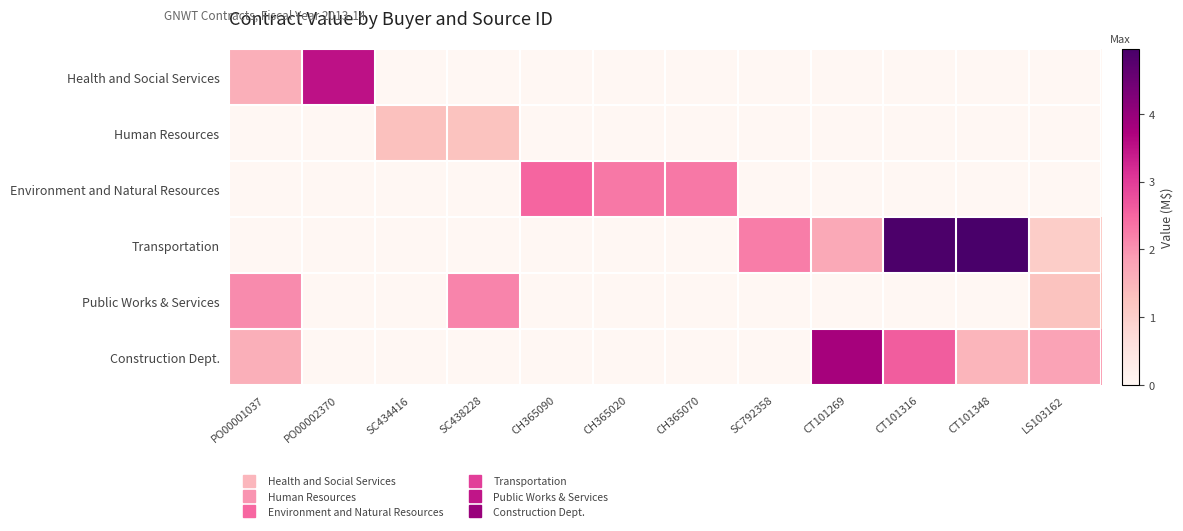

How many categories are shown in the chart?

12